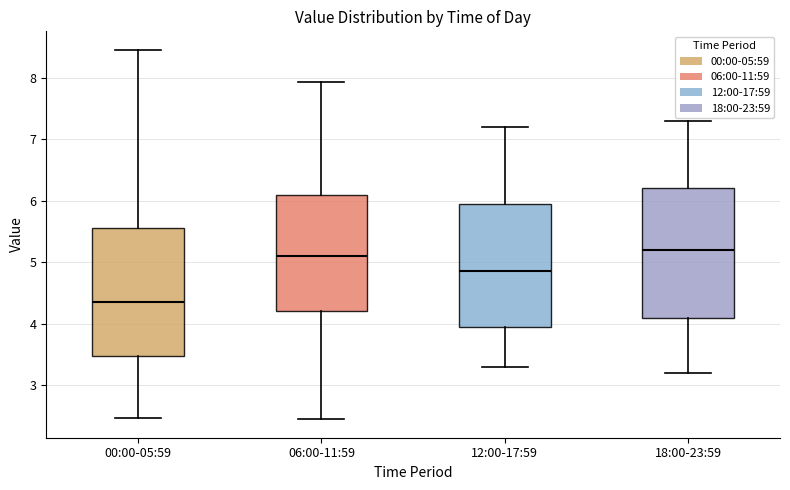

Reading left to right, transcribe this box plot: for each box, give where its median line is, the range the box spans, and where its two whiskers end, as read against the y-axis. The values are not printed on the chart, so give them approximately, as read against the axis.

00:00-05:59: median 4.4, box 3.5 to 5.6, whiskers 2.5 to 8.5
06:00-11:59: median 5.1, box 4.2 to 6.1, whiskers 2.5 to 7.9
12:00-17:59: median 4.9, box 4.0 to 6.0, whiskers 3.3 to 7.2
18:00-23:59: median 5.2, box 4.1 to 6.2, whiskers 3.2 to 7.3